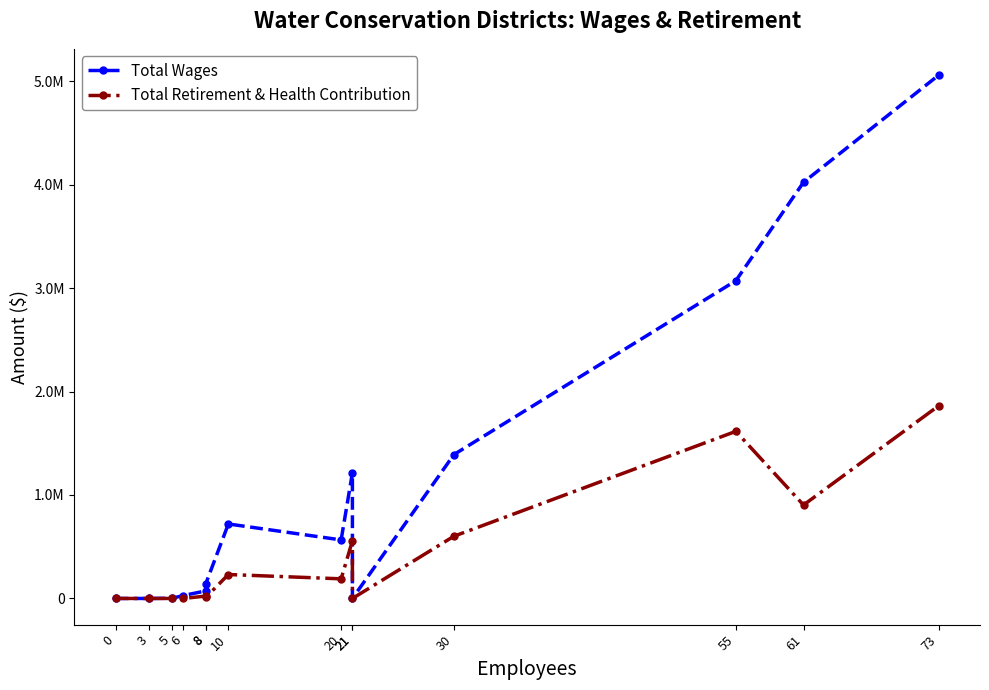

What is the total value across all series at 61?

4925758